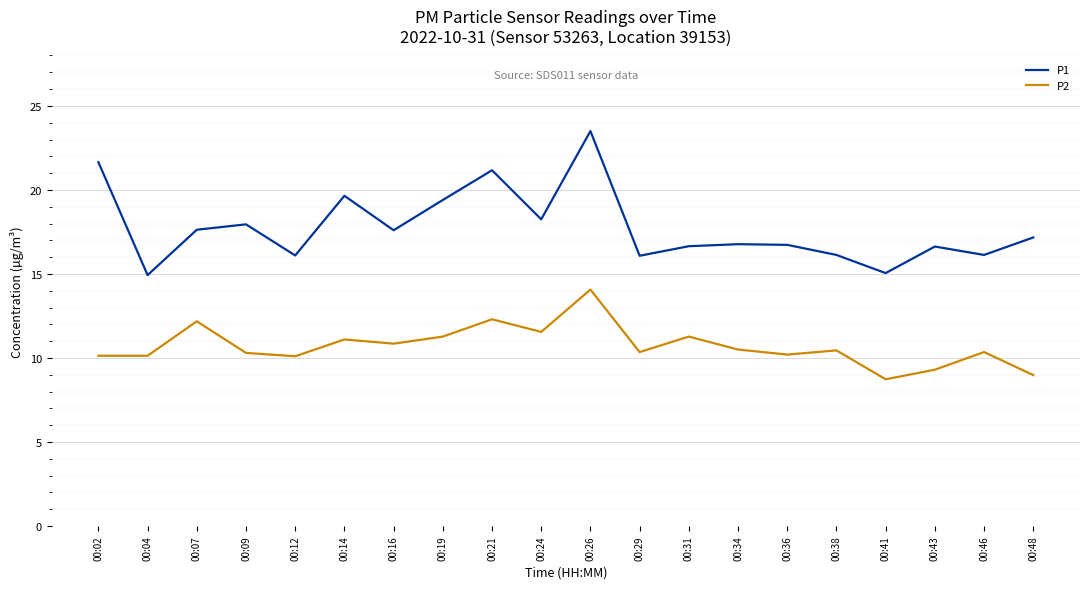

The value of P2 at 00:14 is 11.1. True or false?

True